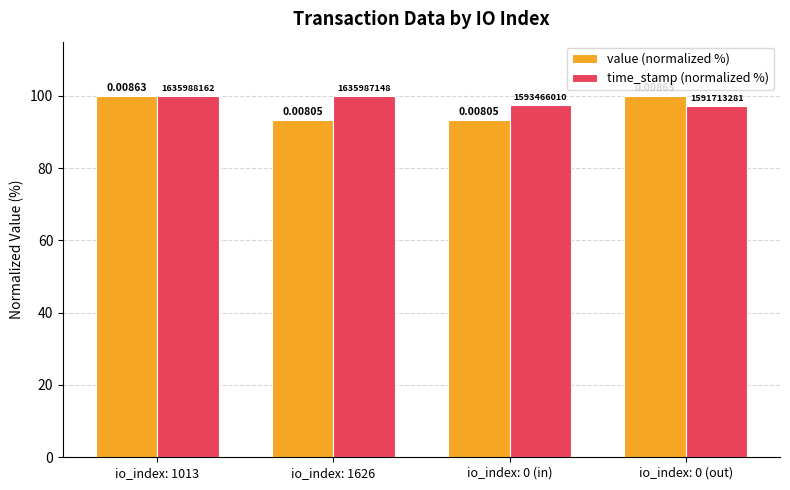

How many bars are there in each group?

2